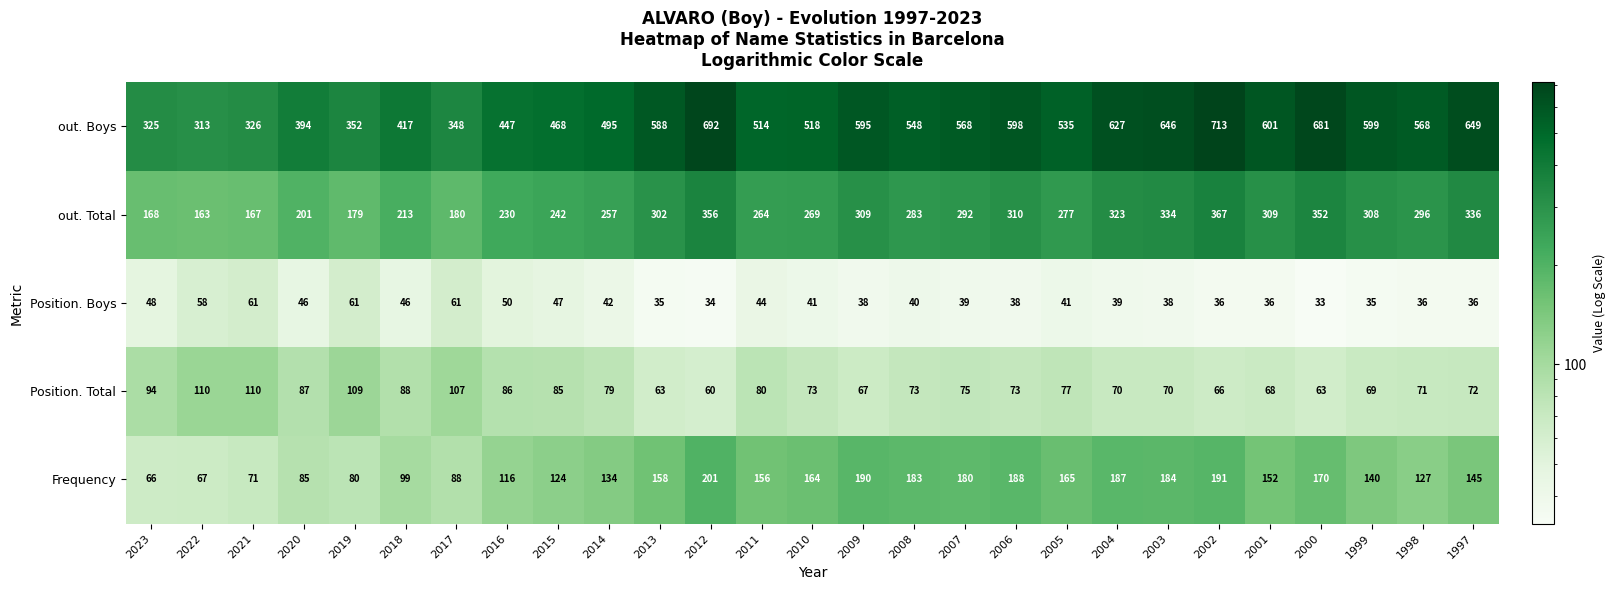

The value of out. Boys at 2003 is 646. True or false?

True